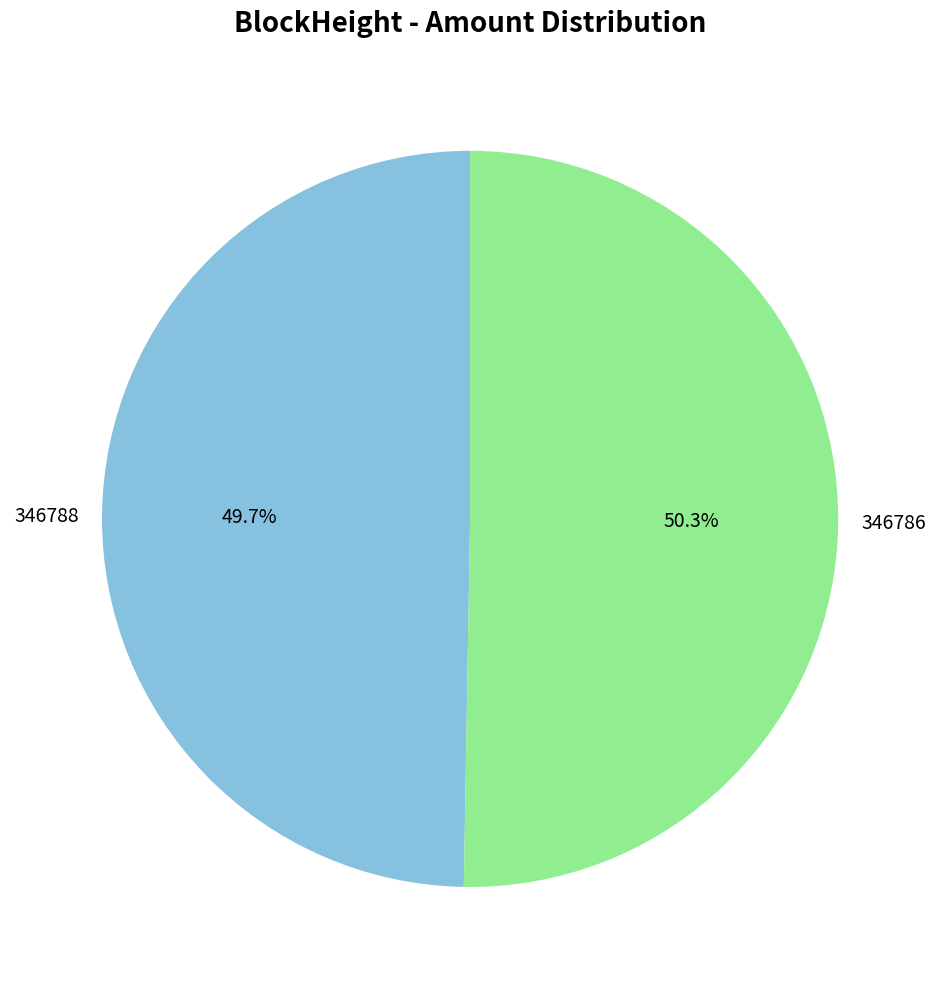

Count the number of slices in the pie.

2